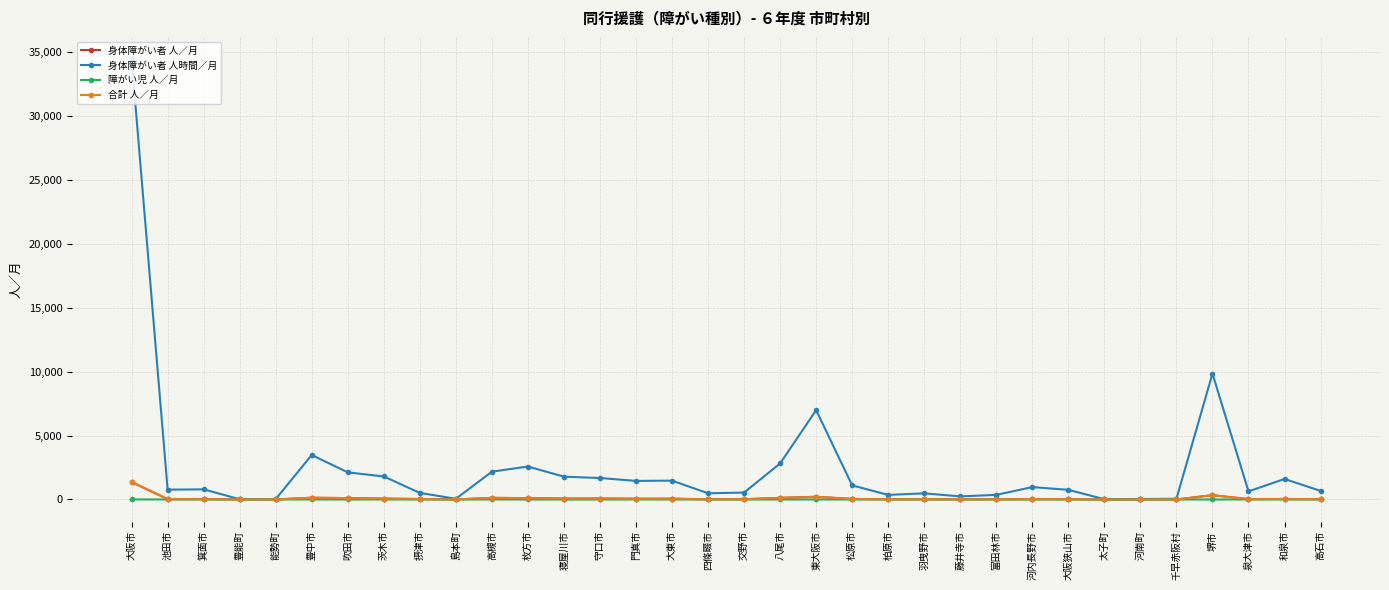

Which series has the largest range (max minus min)?

身体障がい者 人時間／月